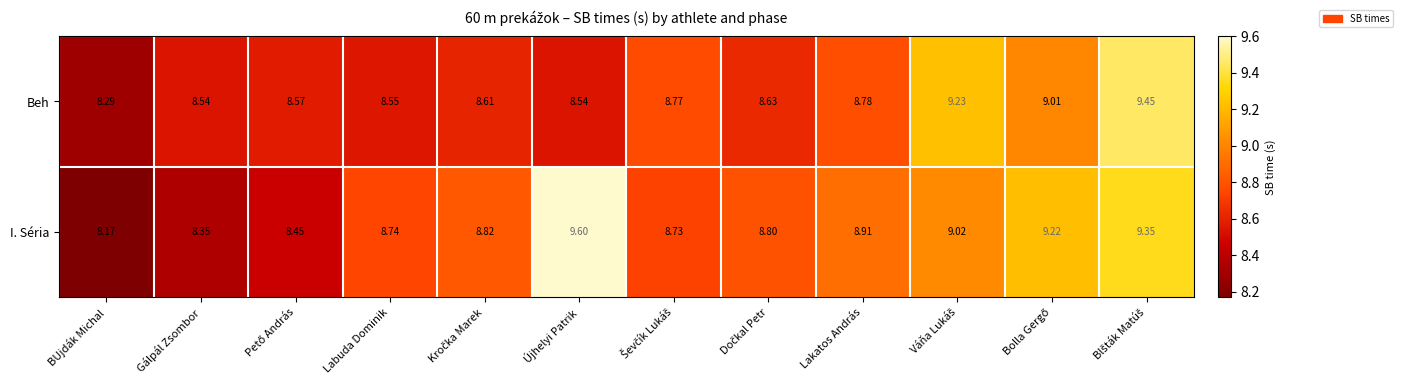

Which series has the largest range (max minus min)?

I. Séria